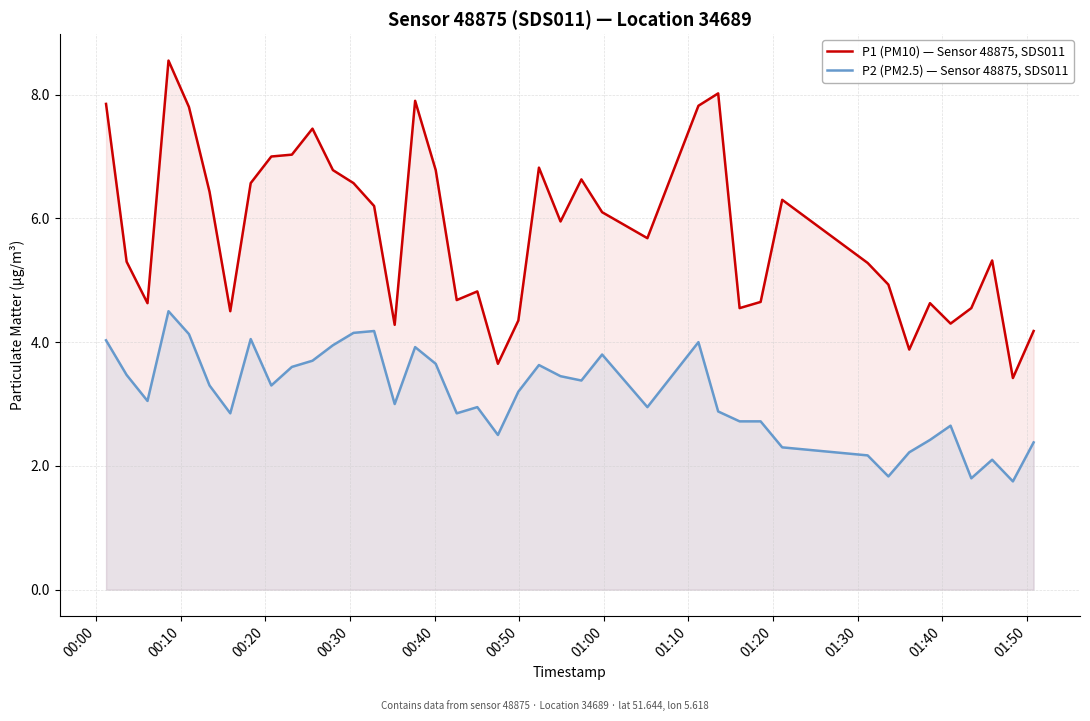

Does the chart display data point markers on the line(s)?

No